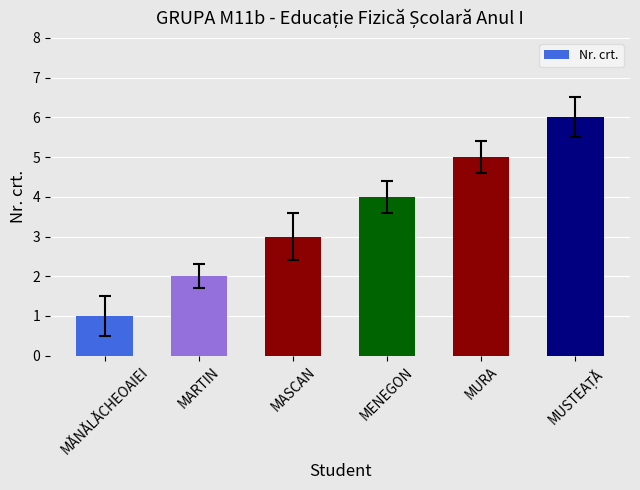

How many values are between 2 and 5?

4